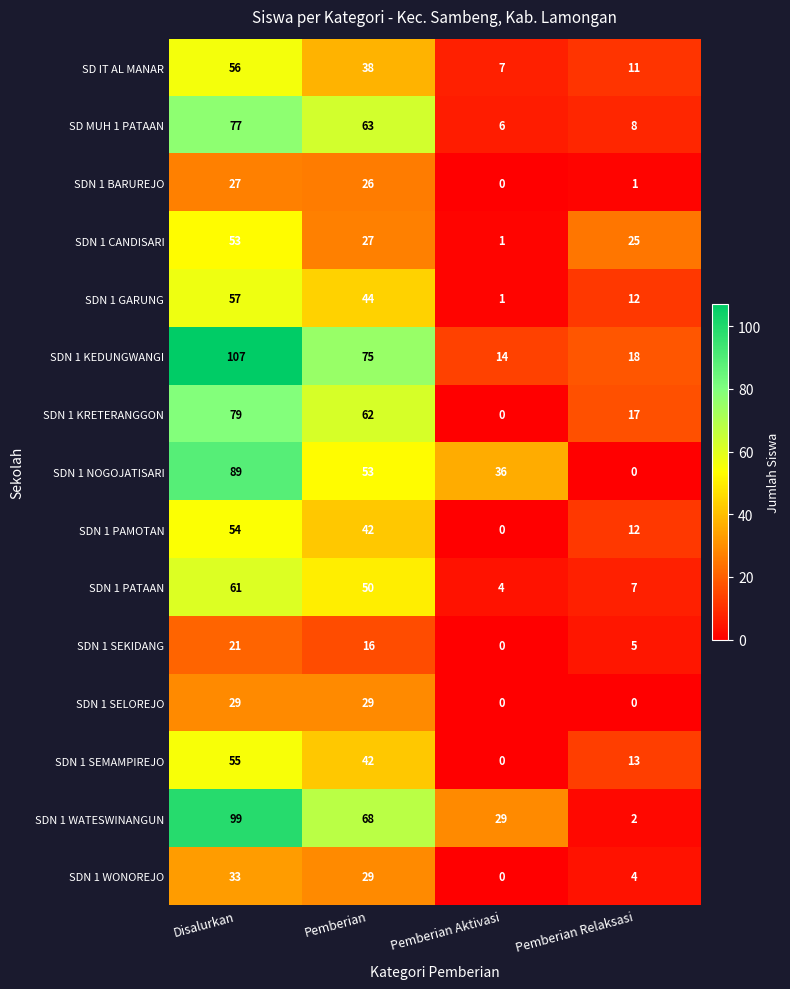

The value of SDN 1 BARUREJO at Disalurkan is 12. True or false?

False